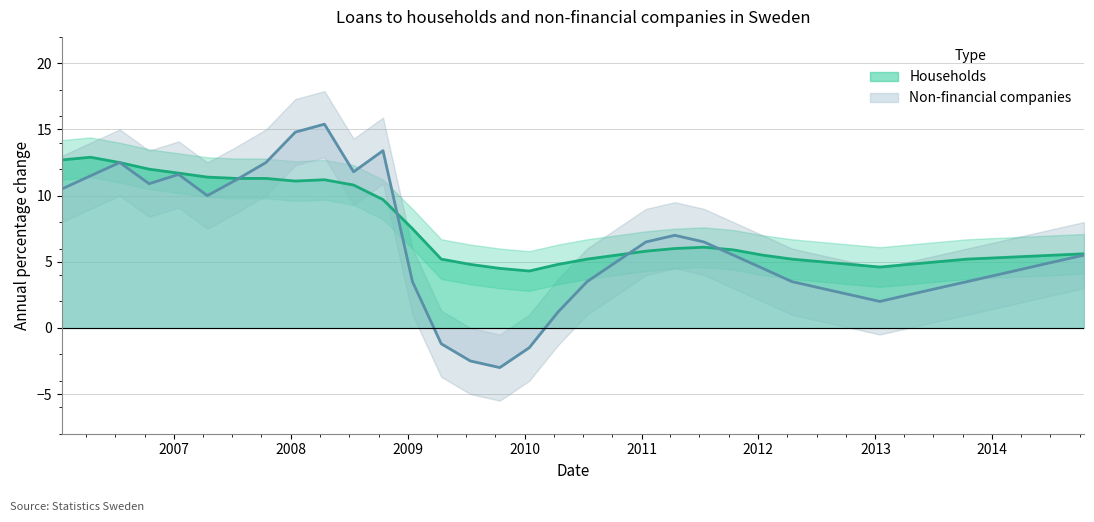

How many series are shown in this chart?

2